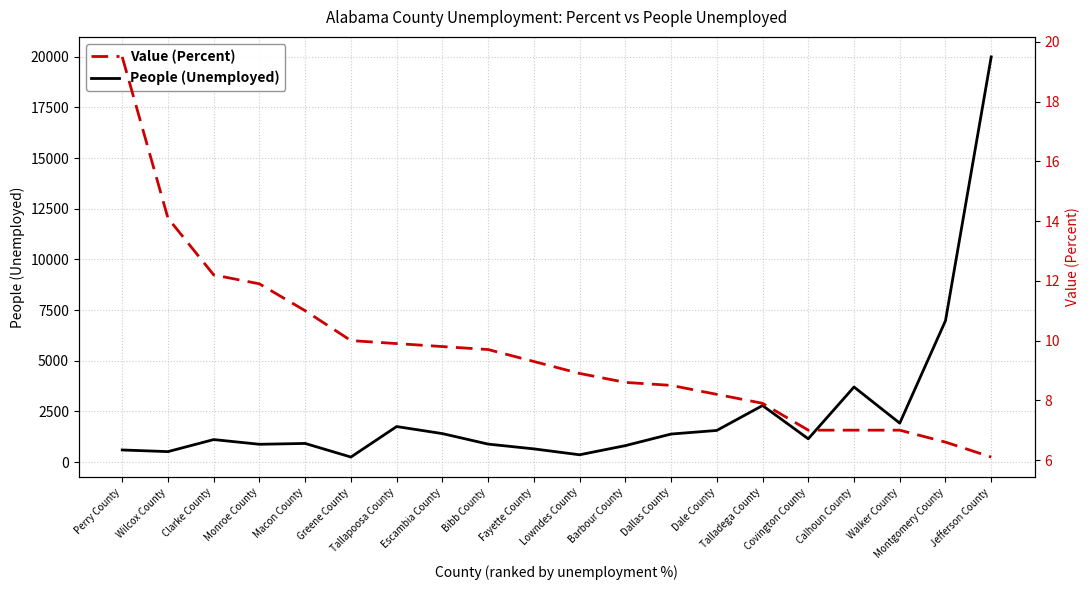

Which series has the largest range (max minus min)?

People (Unemployed)